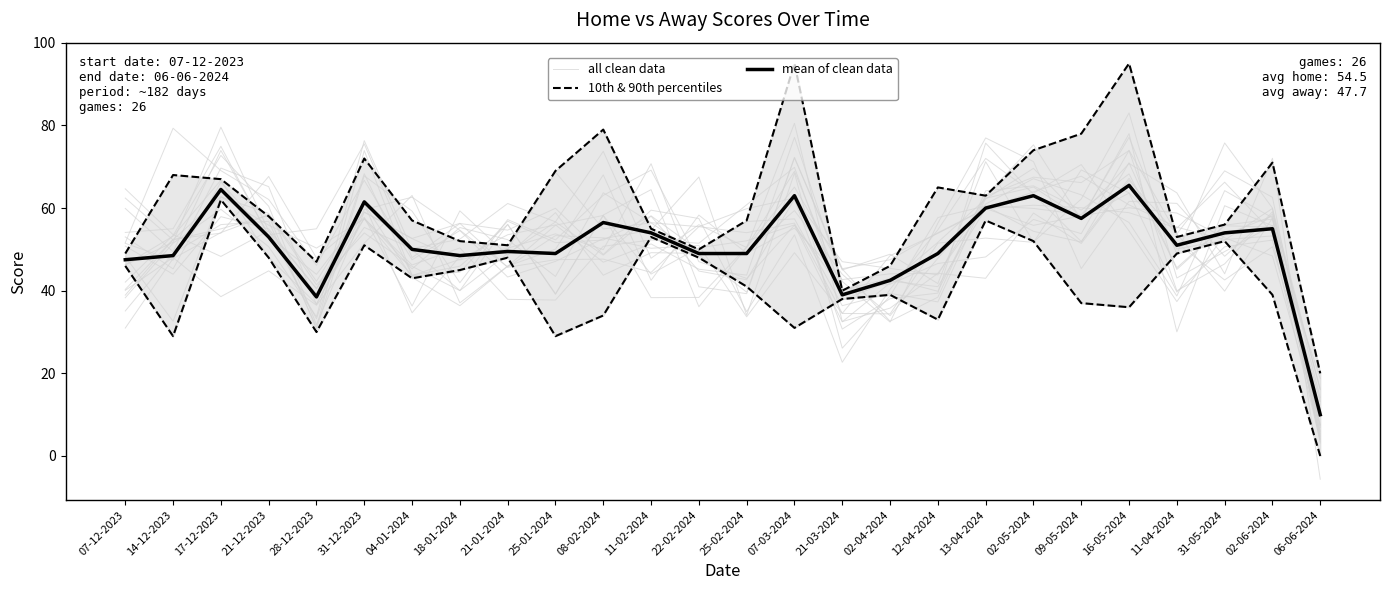

True or false: all clean data and 10th & 90th percentiles intersect in this chart.

True